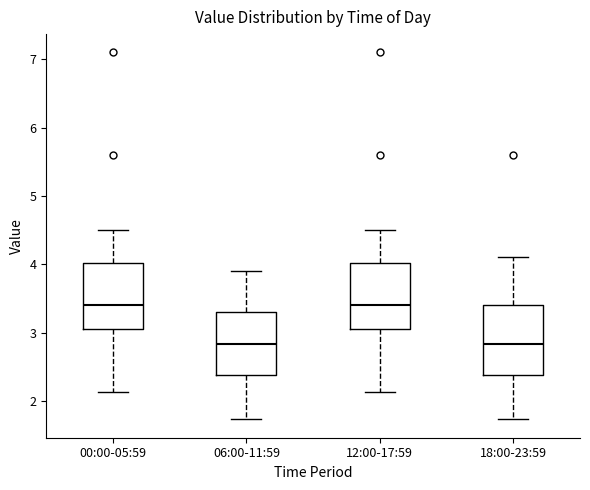

Reading left to right, transcribe this box plot: for each box, give where its median line is, the range the box spans, and where its two whiskers end, as read against the y-axis. The values are not printed on the chart, so give them approximately, as read against the axis.

00:00-05:59: median 3.4, box 3.1 to 4.0, whiskers 2.1 to 4.5
06:00-11:59: median 2.8, box 2.4 to 3.3, whiskers 1.7 to 3.9
12:00-17:59: median 3.4, box 3.1 to 4.0, whiskers 2.1 to 4.5
18:00-23:59: median 2.8, box 2.4 to 3.4, whiskers 1.7 to 4.1